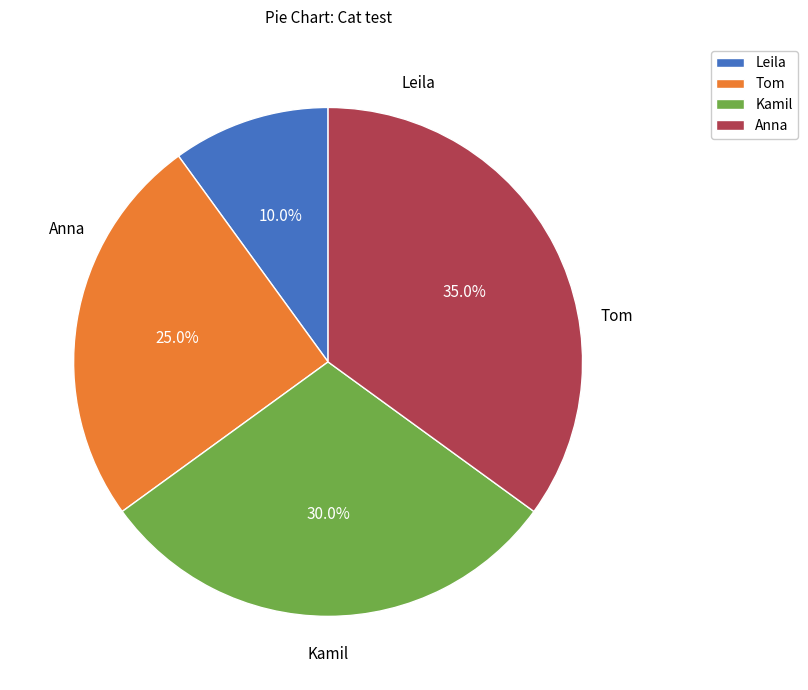

True or false: Leila accounts for 10% of the total.

True